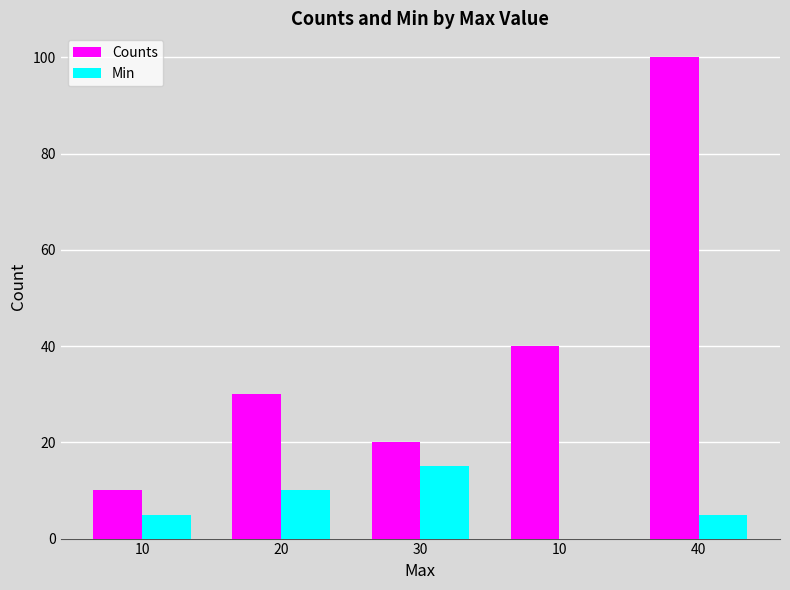

Is the value of Counts at 30 greater than the value of Min at 20?

Yes